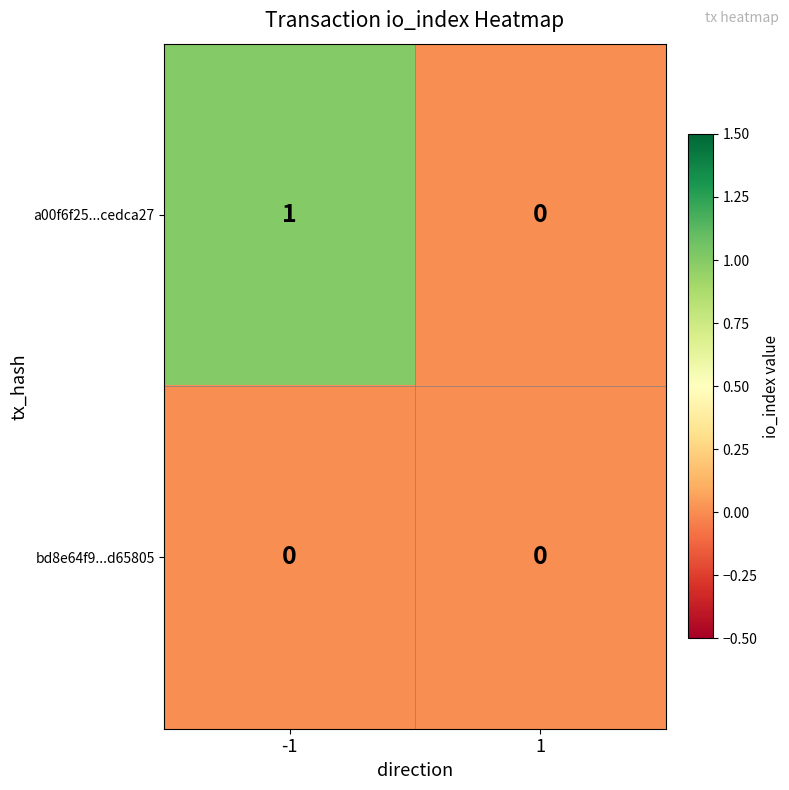

Reading left to right, list all the values displayed in this chart.

a00f6f25...cedca27: 1	0
bd8e64f9...d65805: 0	0